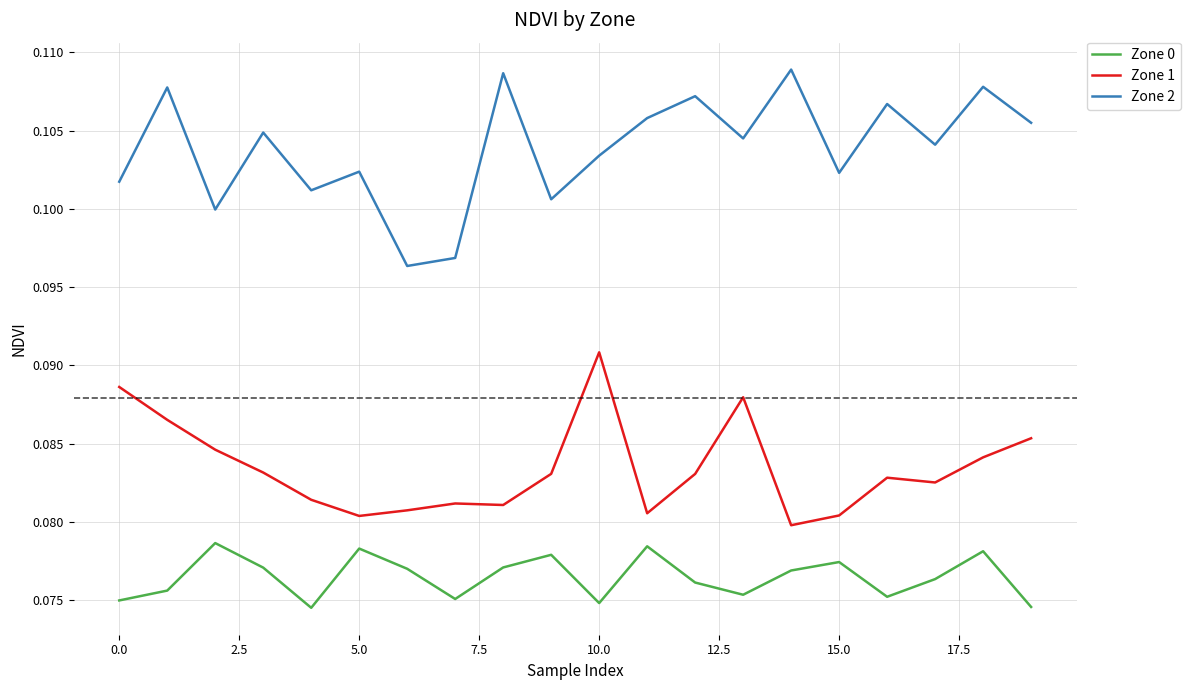

Which series has the largest total across all categories?

Zone 2